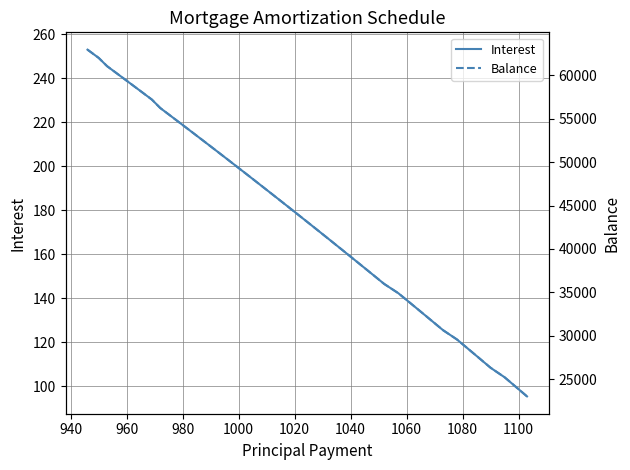

What is the lowest value of the Interest series?

95.4